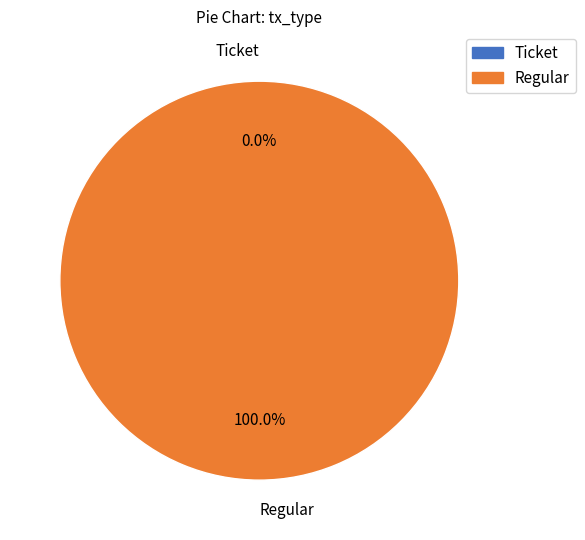

To the nearest percent, what percentage of the pie is Regular?

100%